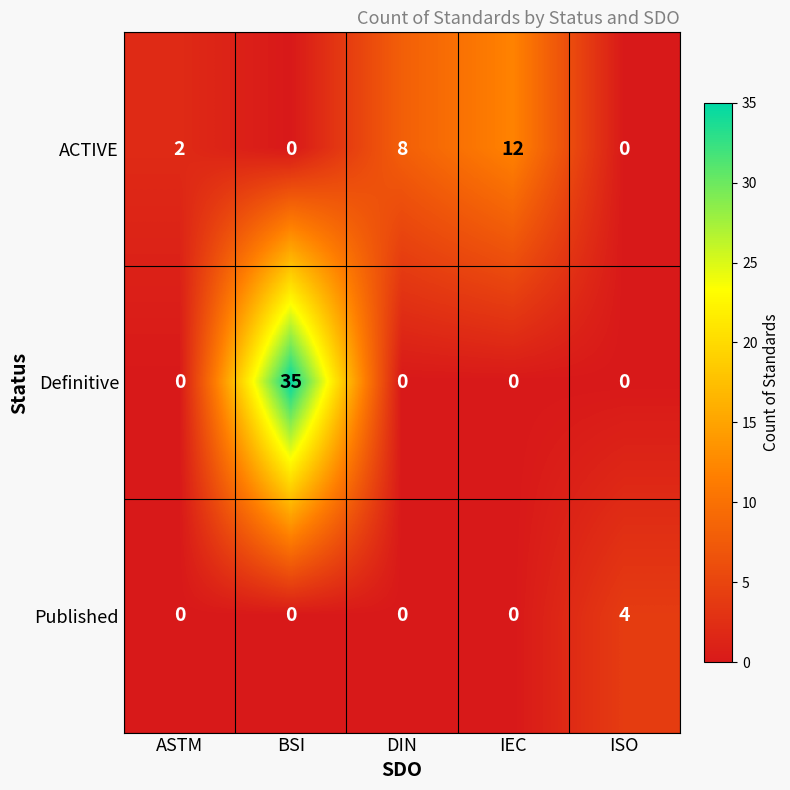

How many categories are shown in the chart?

5